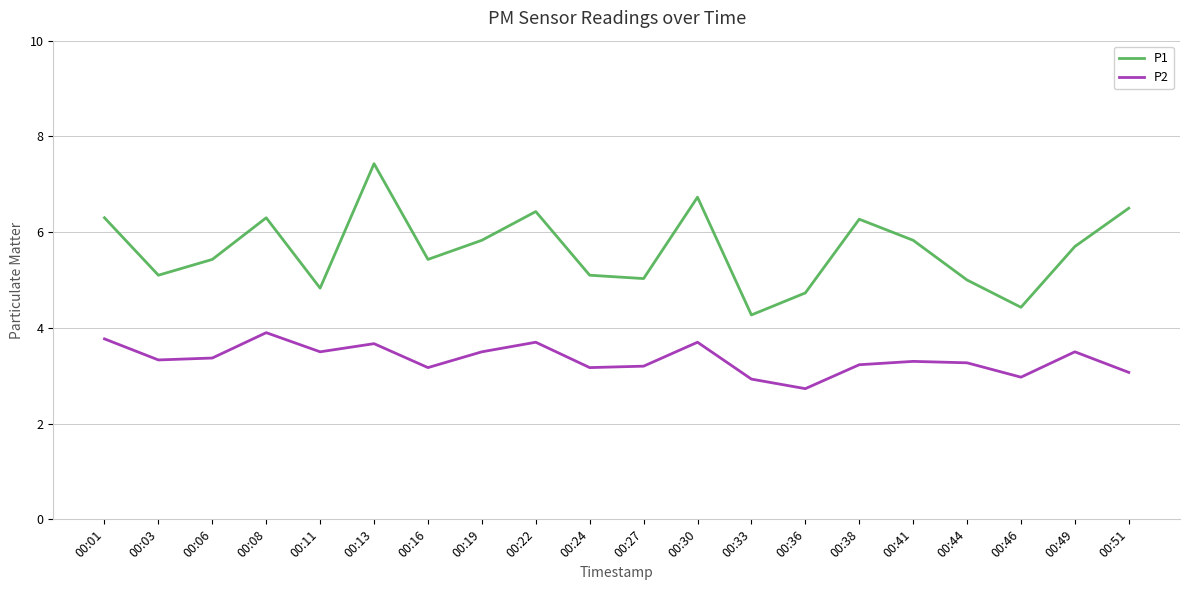

The value of P1 at 00:19 is 5.8. True or false?

True